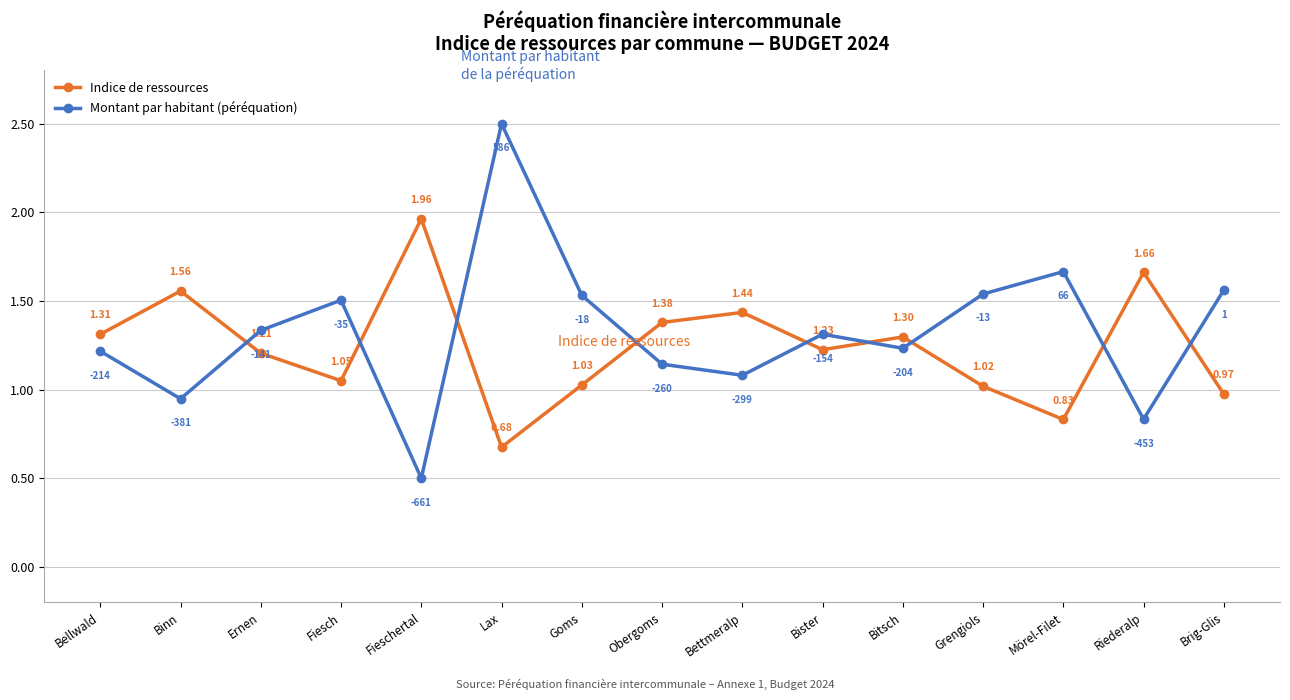

What are all the series names shown in the legend?

Indice de ressources, Montant par habitant (péréquation)